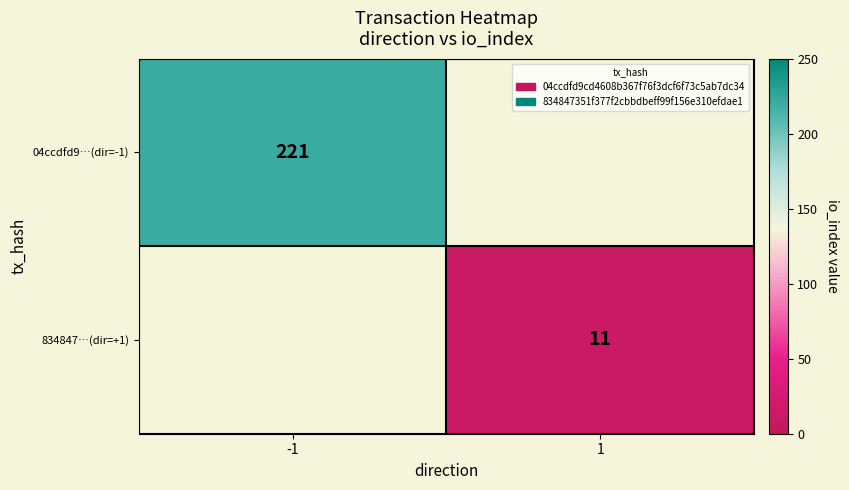

Is it true that 04ccdfd9…(dir=-1) equals 221 at -1?

True